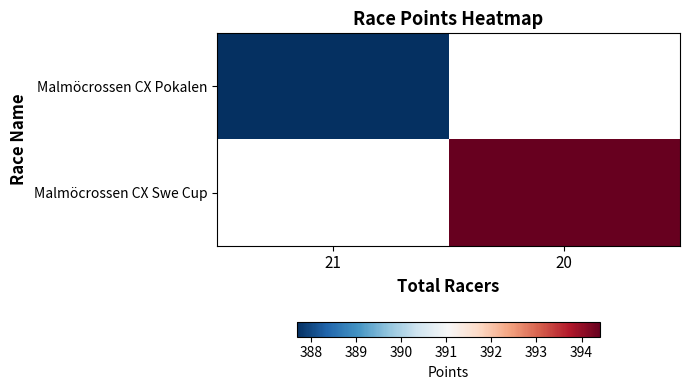

How many categories are shown in the chart?

2